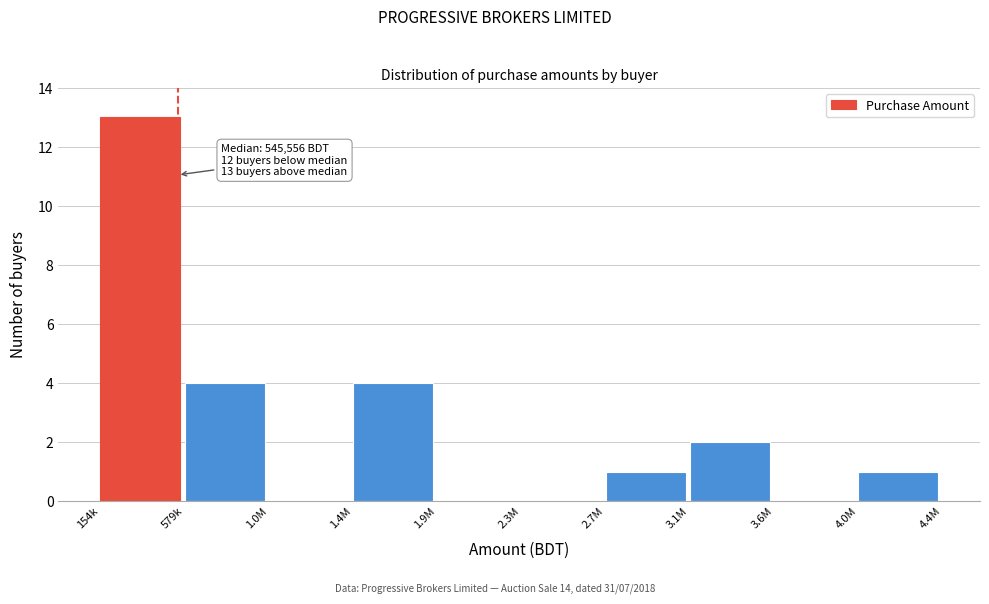

Reading right to left, list all the values displayed in this chart.

4.0M=1	3.6M=0	3.1M=2	2.7M=1	2.3M=0	1.9M=0	1.4M=4	1.0M=0	579k=4	154k=13